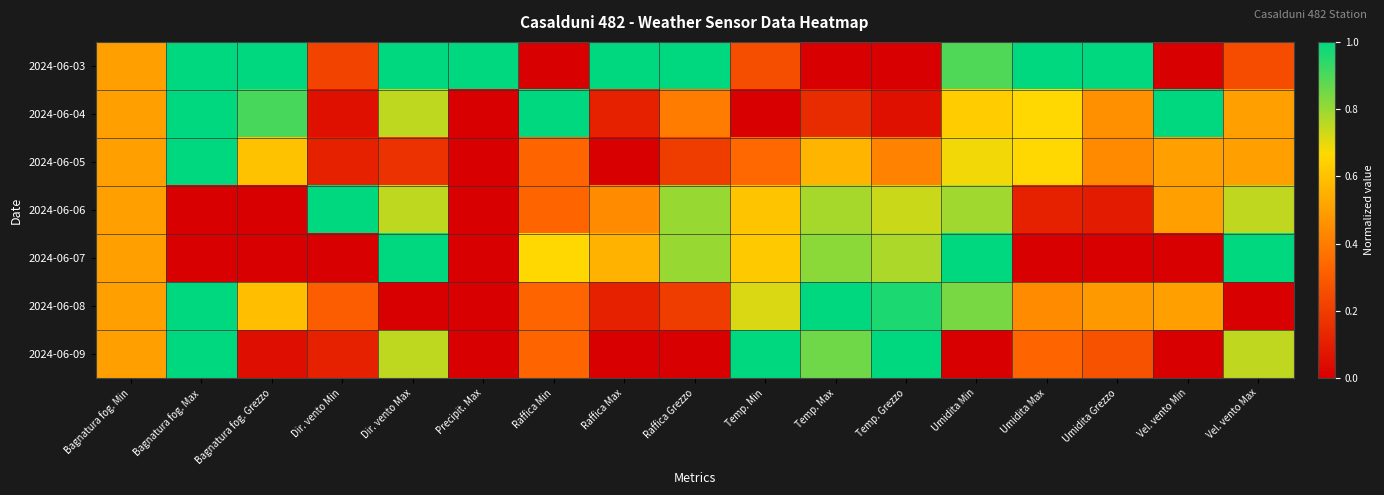

Reading left to right, what are all the values shown in this chart?

2024-06-03: Bagnatura fog. Min=0.5	Bagnatura fog. Max=1.0	Bagnatura fog. Grezzo=1.0	Dir. vento Min=0.2	Dir. vento Max=1.0	Precipit. Max=1.0	Raffica Min=0.0	Raffica Max=1.0	Raffica Grezzo=1.0	Temp. Min=0.3	Temp. Max=0.0	Temp. Grezzo=0.0	Umidita Min=0.9	Umidita Max=1.0	Umidita Grezzo=1.0	Vel. vento Min=0.0	Vel. vento Max=0.2
2024-06-04: Bagnatura fog. Min=0.5	Bagnatura fog. Max=1.0	Bagnatura fog. Grezzo=0.9	Dir. vento Min=0.1	Dir. vento Max=0.8	Precipit. Max=0.0	Raffica Min=1.0	Raffica Max=0.1	Raffica Grezzo=0.4	Temp. Min=0.0	Temp. Max=0.1	Temp. Grezzo=0.1	Umidita Min=0.6	Umidita Max=0.7	Umidita Grezzo=0.5	Vel. vento Min=1.0	Vel. vento Max=0.5
2024-06-05: Bagnatura fog. Min=0.5	Bagnatura fog. Max=1.0	Bagnatura fog. Grezzo=0.6	Dir. vento Min=0.1	Dir. vento Max=0.2	Precipit. Max=0.0	Raffica Min=0.3	Raffica Max=0.0	Raffica Grezzo=0.2	Temp. Min=0.3	Temp. Max=0.6	Temp. Grezzo=0.4	Umidita Min=0.7	Umidita Max=0.7	Umidita Grezzo=0.4	Vel. vento Min=0.5	Vel. vento Max=0.5
2024-06-06: Bagnatura fog. Min=0.5	Bagnatura fog. Max=0.0	Bagnatura fog. Grezzo=0.0	Dir. vento Min=1.0	Dir. vento Max=0.8	Precipit. Max=0.0	Raffica Min=0.3	Raffica Max=0.4	Raffica Grezzo=0.8	Temp. Min=0.6	Temp. Max=0.8	Temp. Grezzo=0.7	Umidita Min=0.8	Umidita Max=0.1	Umidita Grezzo=0.1	Vel. vento Min=0.5	Vel. vento Max=0.7
2024-06-07: Bagnatura fog. Min=0.5	Bagnatura fog. Max=0.0	Bagnatura fog. Grezzo=0.0	Dir. vento Min=0.0	Dir. vento Max=1.0	Precipit. Max=0.0	Raffica Min=0.7	Raffica Max=0.6	Raffica Grezzo=0.8	Temp. Min=0.6	Temp. Max=0.8	Temp. Grezzo=0.8	Umidita Min=1.0	Umidita Max=0.0	Umidita Grezzo=0.0	Vel. vento Min=0.0	Vel. vento Max=1.0
2024-06-08: Bagnatura fog. Min=0.5	Bagnatura fog. Max=1.0	Bagnatura fog. Grezzo=0.6	Dir. vento Min=0.3	Dir. vento Max=0.0	Precipit. Max=0.0	Raffica Min=0.3	Raffica Max=0.1	Raffica Grezzo=0.2	Temp. Min=0.7	Temp. Max=1.0	Temp. Grezzo=1.0	Umidita Min=0.8	Umidita Max=0.4	Umidita Grezzo=0.5	Vel. vento Min=0.5	Vel. vento Max=0.0
2024-06-09: Bagnatura fog. Min=0.5	Bagnatura fog. Max=1.0	Bagnatura fog. Grezzo=0.0	Dir. vento Min=0.1	Dir. vento Max=0.8	Precipit. Max=0.0	Raffica Min=0.3	Raffica Max=0.0	Raffica Grezzo=0.0	Temp. Min=1.0	Temp. Max=0.9	Temp. Grezzo=1.0	Umidita Min=0.0	Umidita Max=0.3	Umidita Grezzo=0.3	Vel. vento Min=0.0	Vel. vento Max=0.7